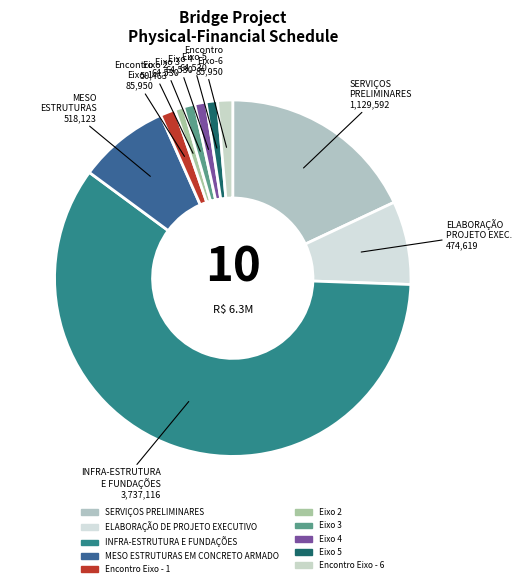

What is the change in value from INFRA-ESTRUTURA E FUNDAÇÕES to Encontro Eixo - 1?

-3651166.1